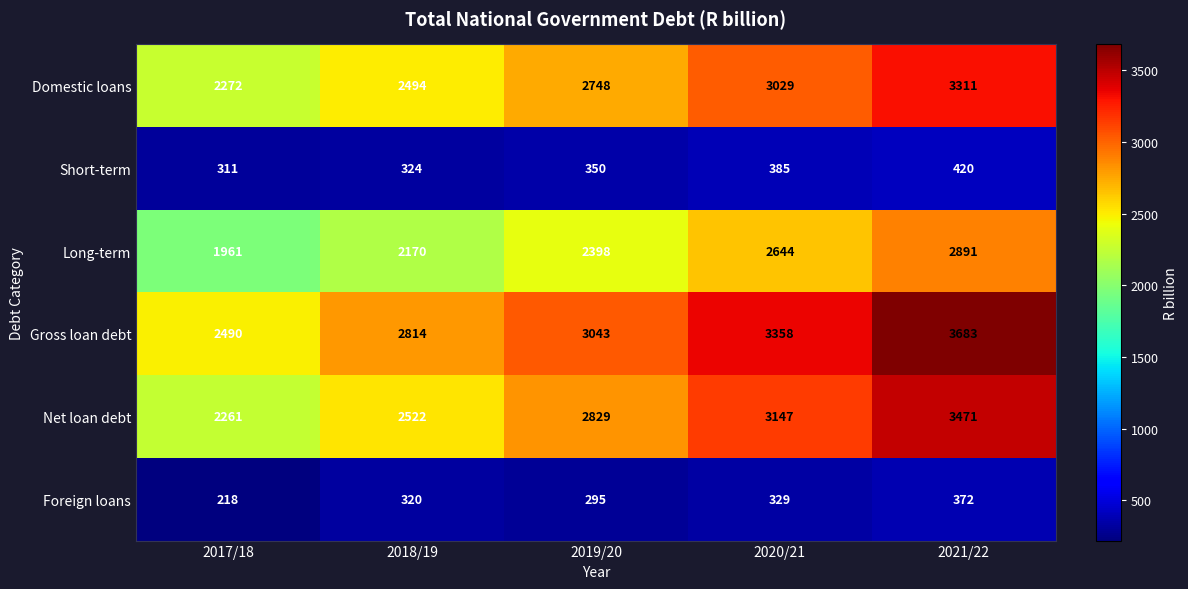

What is the difference between the Foreign loans values at 2017/18 and 2020/21?

111